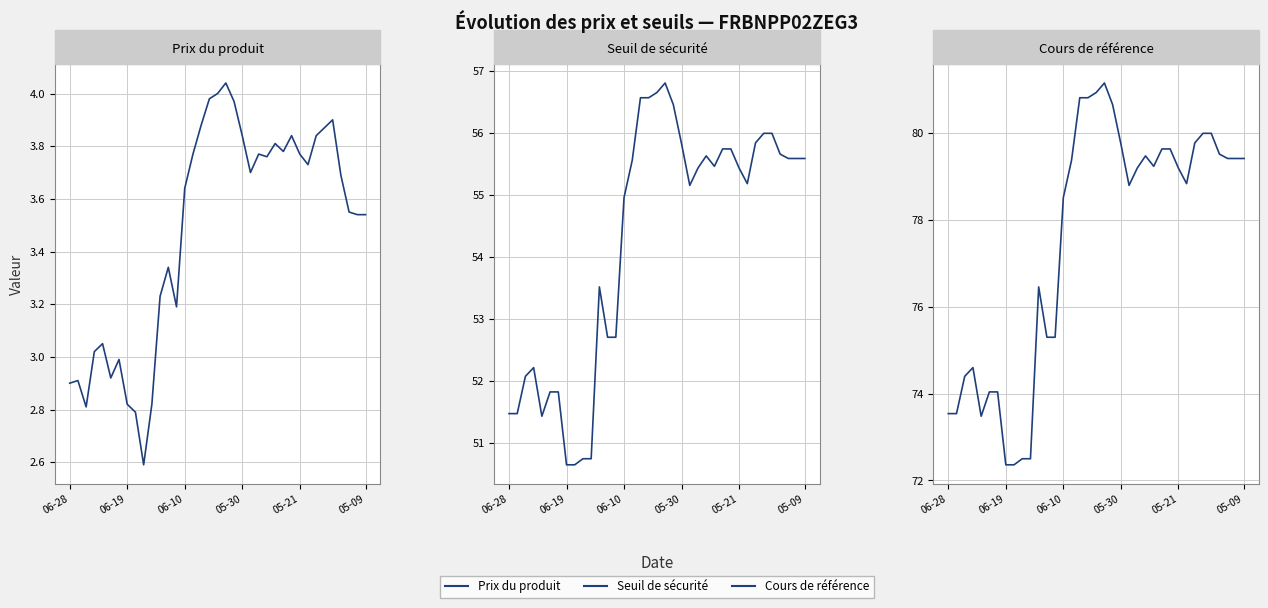

What is the difference between the maximum and second lowest values in the Cours de référence series?

8.8